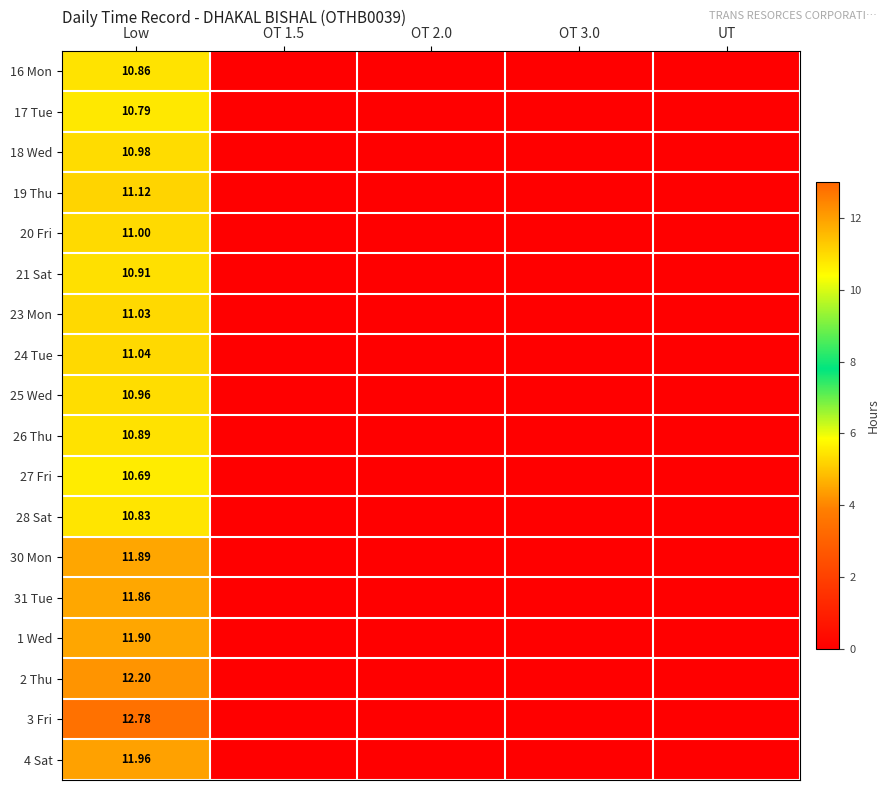

How many series are shown in this chart?

18